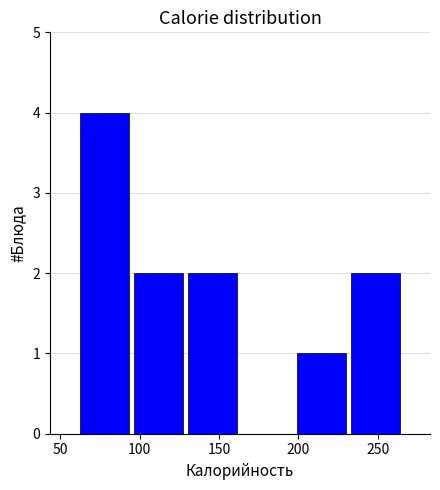

Reading left to right, list every bar in this chart as the range it spans on the x-axis followed by its height. Neither the bar edges nor the heights are printed on the chart, so give them approximately, as read against the axes.

60 to 95: 4
95 to 130: 2
130 to 165: 2
165 to 195: 0
195 to 230: 1
230 to 265: 2